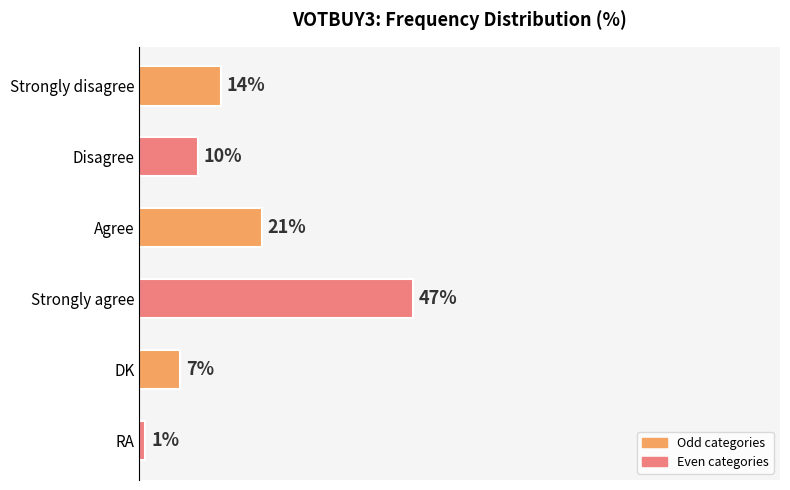

At which label is the value closest to 24?

Agree